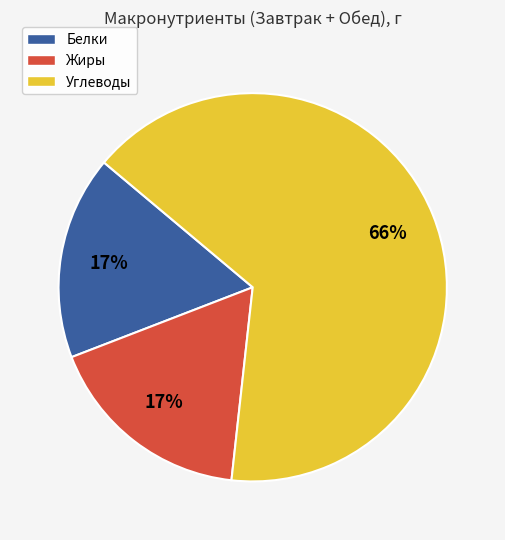

To the nearest percent, what is the difference between the largest and smallest slice percentages?

49%